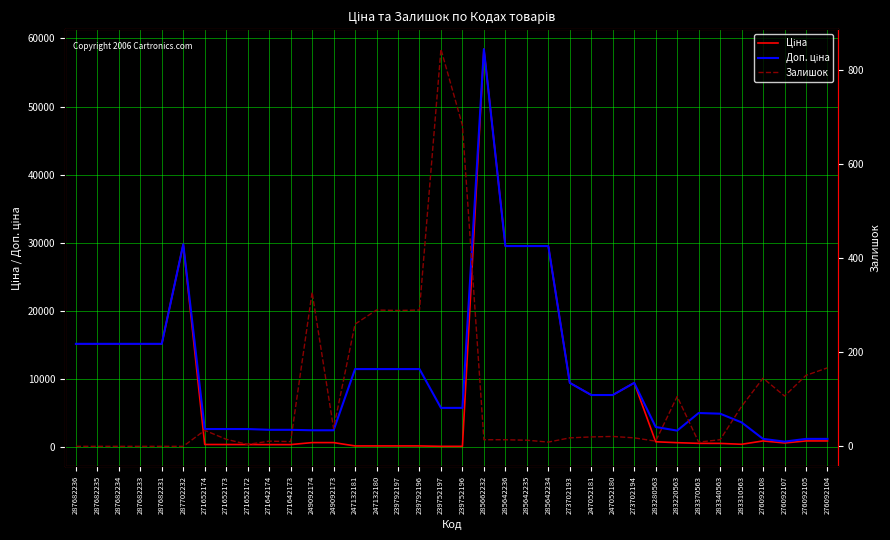

How many values in the Залишок series are below 18?

17